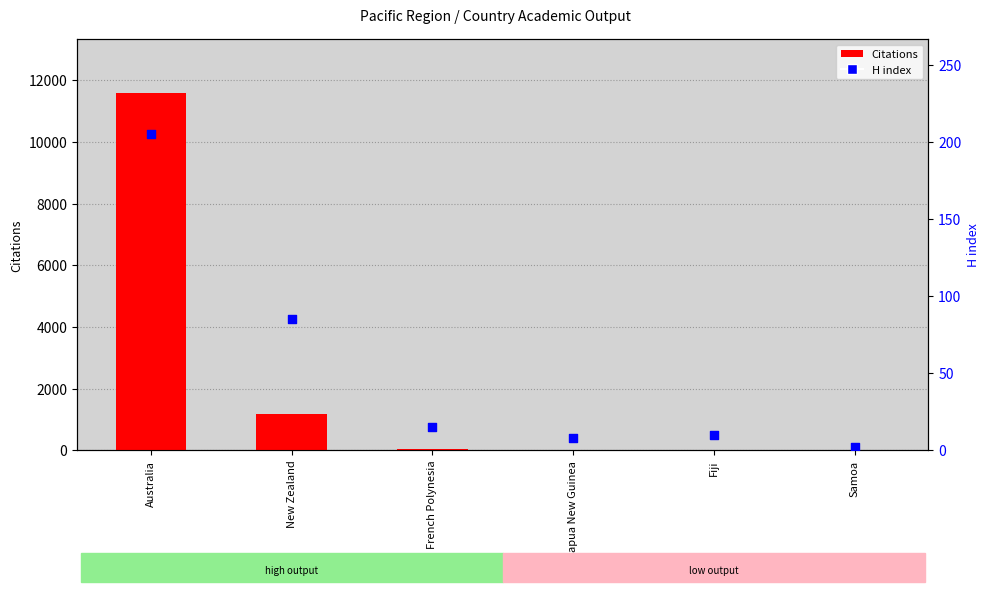

At which category is the sum across all series the highest?

Australia